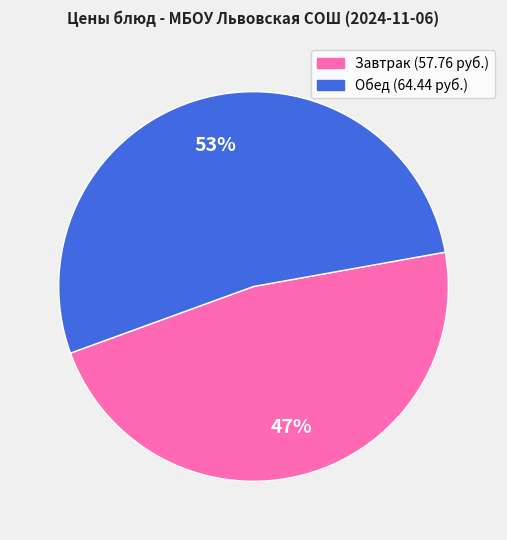

To the nearest percent, what is the average slice percentage?

50%